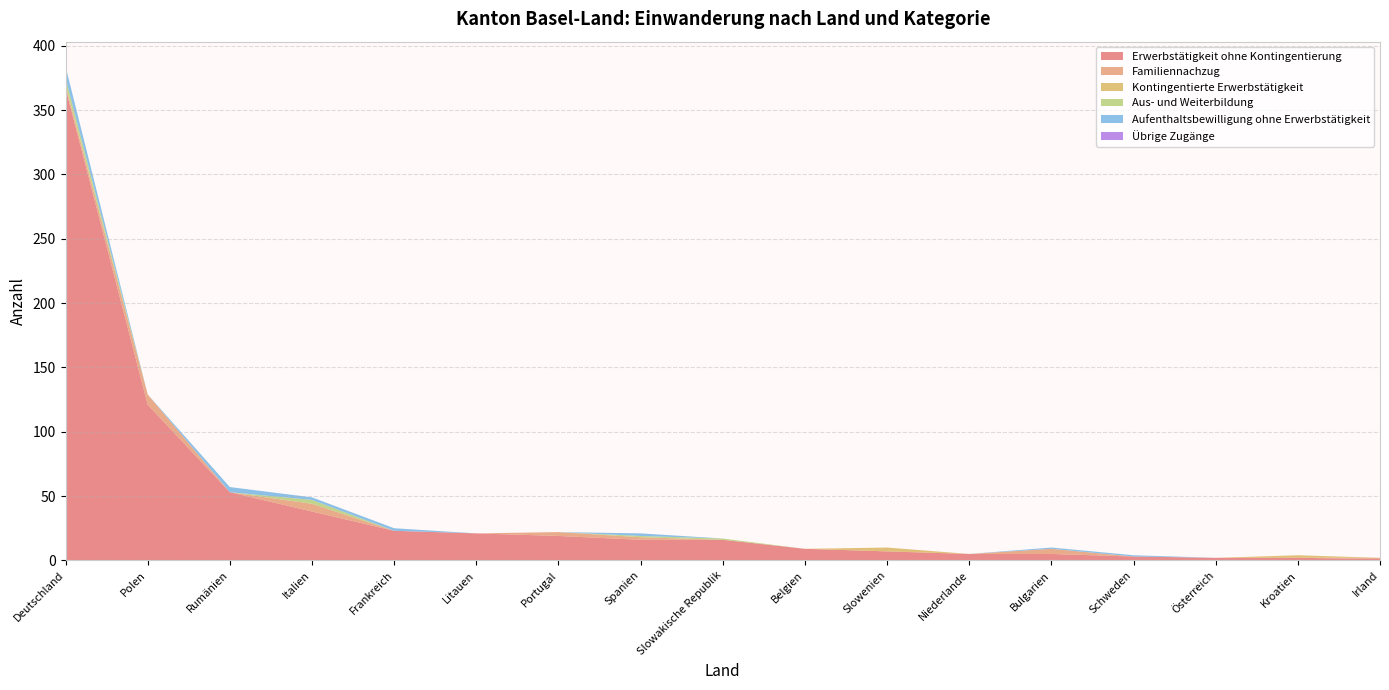

Reading right to left, list all the values displayed in this chart.

Erwerbstätigkeit ohne Kontingentierung: Irland=1	Kroatien=2	Österreich=2	Schweden=3	Bulgarien=5	Niederlande=5	Slowenien=7	Belgien=9	Slowakische Republik=16	Spanien=16	Portugal=19	Litauen=21	Frankreich=23	Italien=38	Rumänien=53	Polen=121	Deutschland=367
Familiennachzug: Irland=1	Kroatien=0	Österreich=0	Schweden=0	Bulgarien=4	Niederlande=0	Slowenien=0	Belgien=0	Slowakische Republik=0	Spanien=2	Portugal=3	Litauen=0	Frankreich=0	Italien=6	Rumänien=0	Polen=8	Deutschland=2
Kontingentierte Erwerbstätigkeit: Irland=0	Kroatien=2	Österreich=0	Schweden=0	Bulgarien=0	Niederlande=0	Slowenien=3	Belgien=0	Slowakische Republik=0	Spanien=0	Portugal=0	Litauen=0	Frankreich=0	Italien=0	Rumänien=0	Polen=0	Deutschland=1
Aus- und Weiterbildung: Irland=0	Kroatien=0	Österreich=0	Schweden=0	Bulgarien=0	Niederlande=0	Slowenien=0	Belgien=0	Slowakische Republik=1	Spanien=1	Portugal=0	Litauen=0	Frankreich=0	Italien=3	Rumänien=0	Polen=0	Deutschland=5
Aufenthaltsbewilligung ohne Erwerbstätigkeit: Irland=0	Kroatien=0	Österreich=0	Schweden=1	Bulgarien=1	Niederlande=0	Slowenien=0	Belgien=0	Slowakische Republik=0	Spanien=2	Portugal=0	Litauen=0	Frankreich=2	Italien=2	Rumänien=4	Polen=0	Deutschland=9
Übrige Zugänge: Irland=0	Kroatien=0	Österreich=0	Schweden=0	Bulgarien=0	Niederlande=0	Slowenien=0	Belgien=0	Slowakische Republik=0	Spanien=0	Portugal=0	Litauen=0	Frankreich=0	Italien=0	Rumänien=0	Polen=0	Deutschland=0